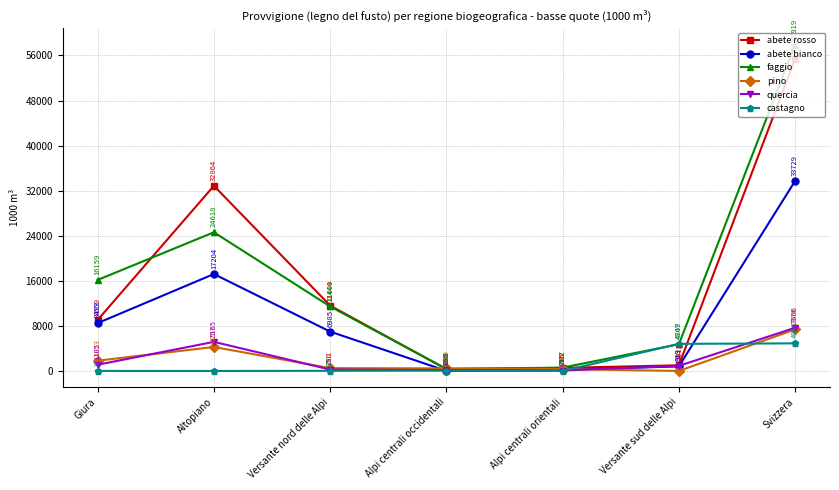

What is the label of the 1st point from the right?

Svizzera